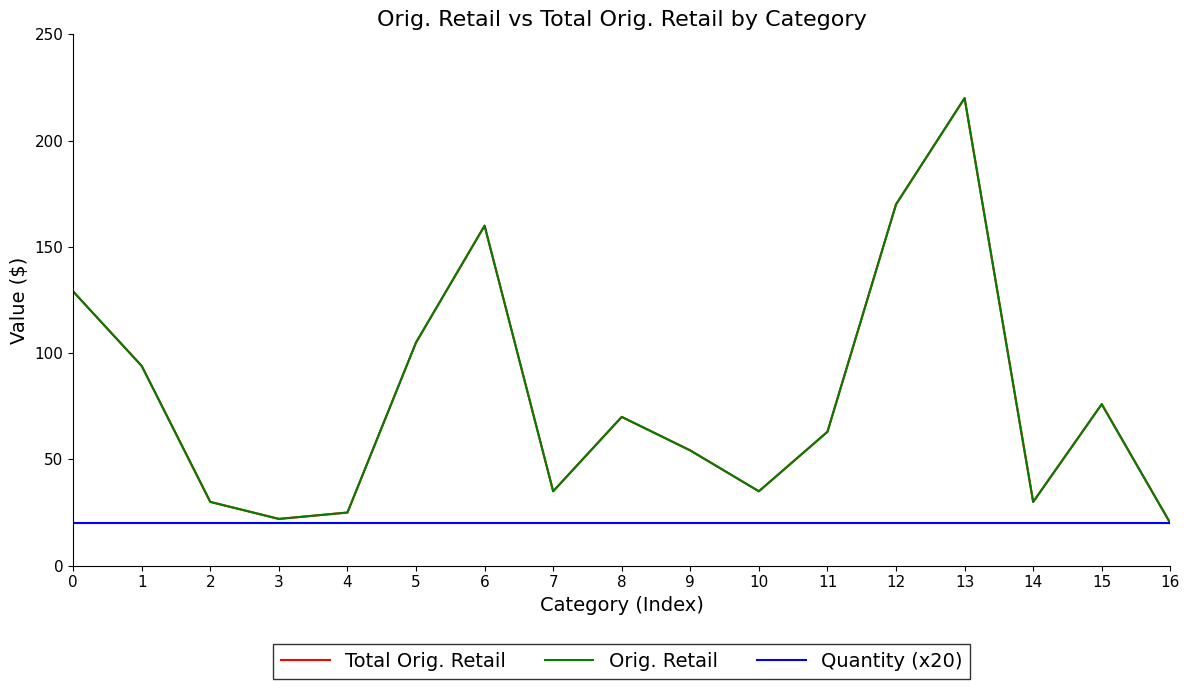

True or false: Total Orig. Retail has a value of 25.0 at 4.

True